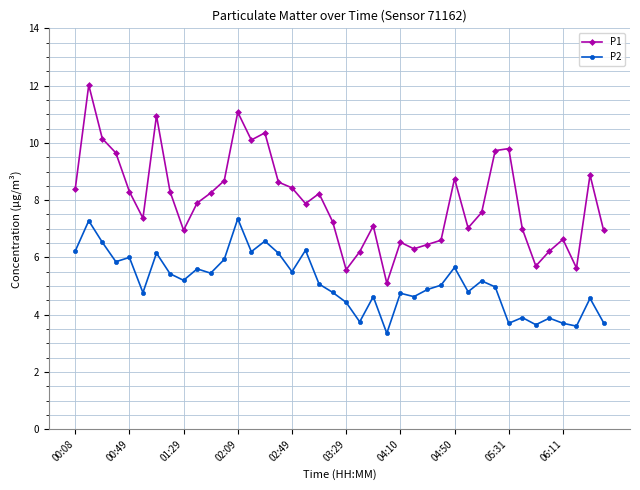

How many series are shown in this chart?

2